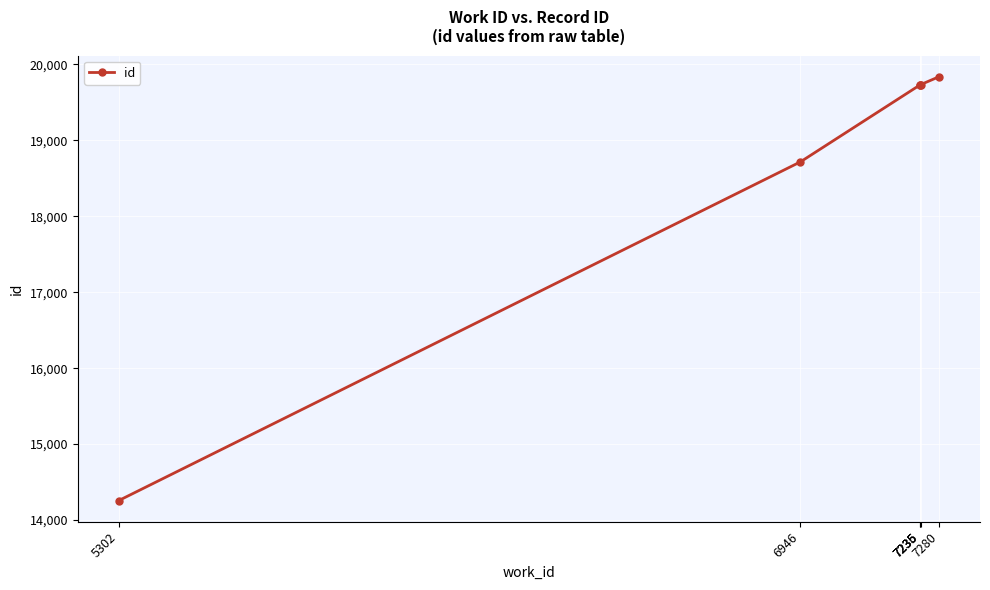

Is it true that the value at 7235 is 12298?

False